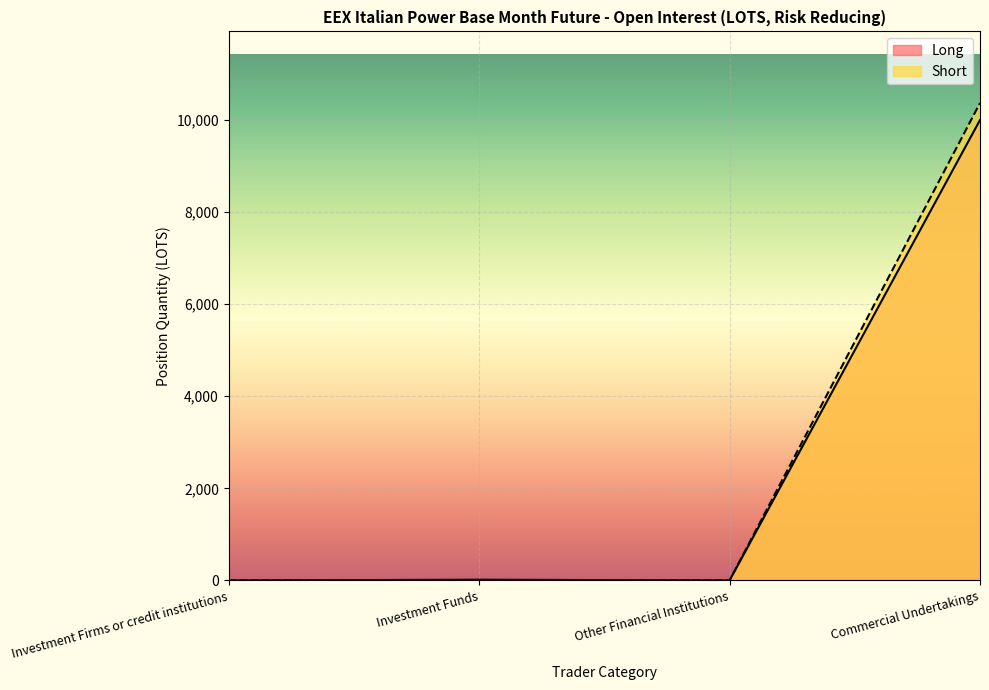

True or false: Short and Long intersect in this chart.

False